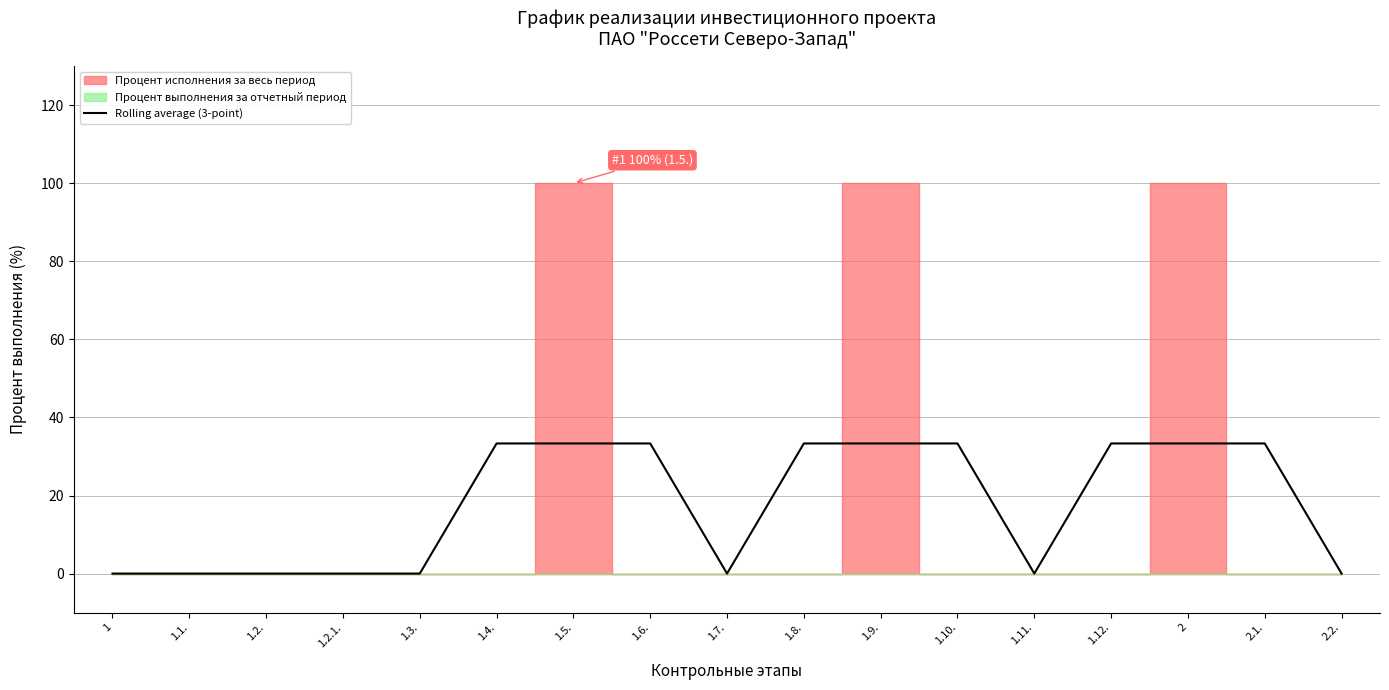

At which category does the data reach its first local valley?

1.7.